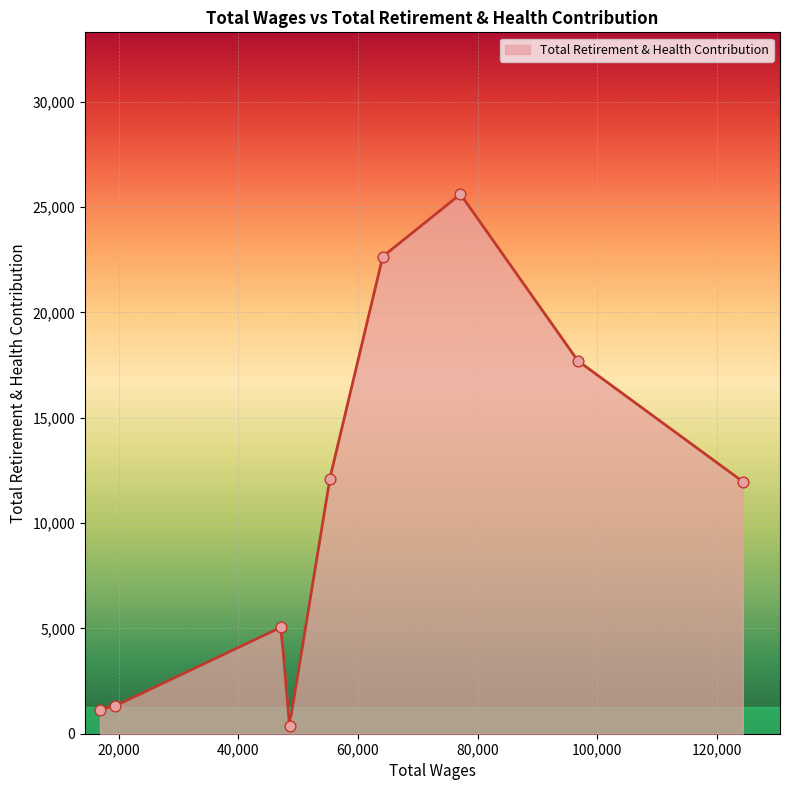

Which has a higher value, 48549.0 or 55282.0?

55282.0